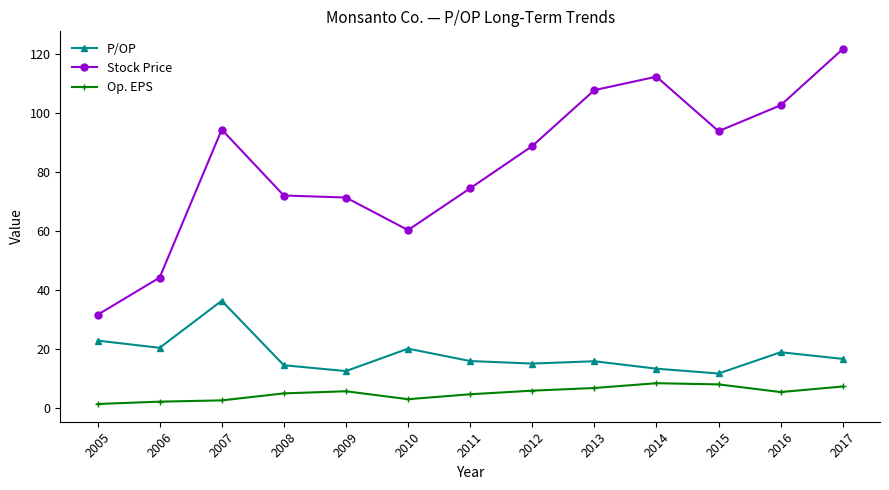

True or false: P/OP has a value of 15.8 at 2013.

True